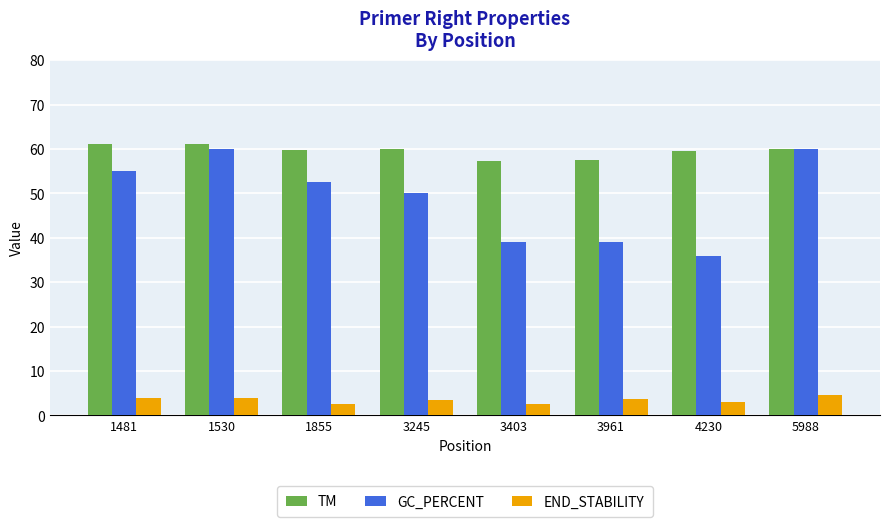

What is the minimum value shown in the chart?

2.5